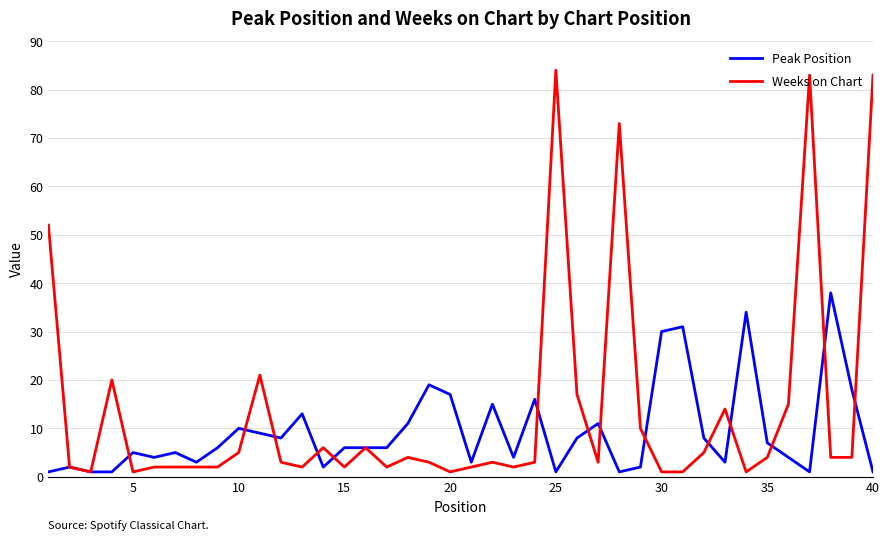

Which series has the largest total across all categories?

Weeks on Chart